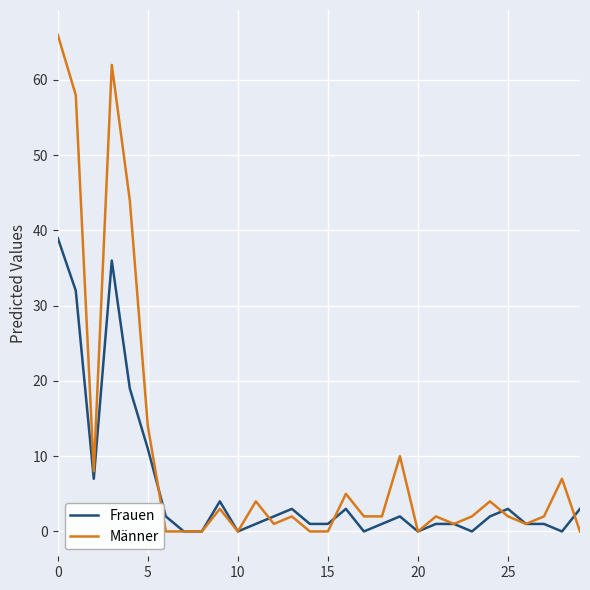

What are all the series names shown in the legend?

Frauen, Männer